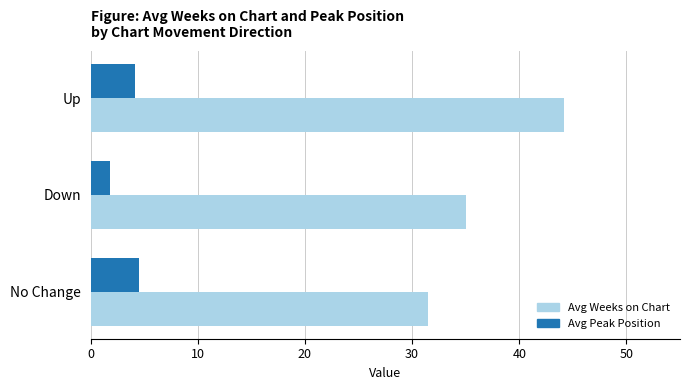

List the series in order of their peak value, lowest first.

Avg Peak Position, Avg Weeks on Chart